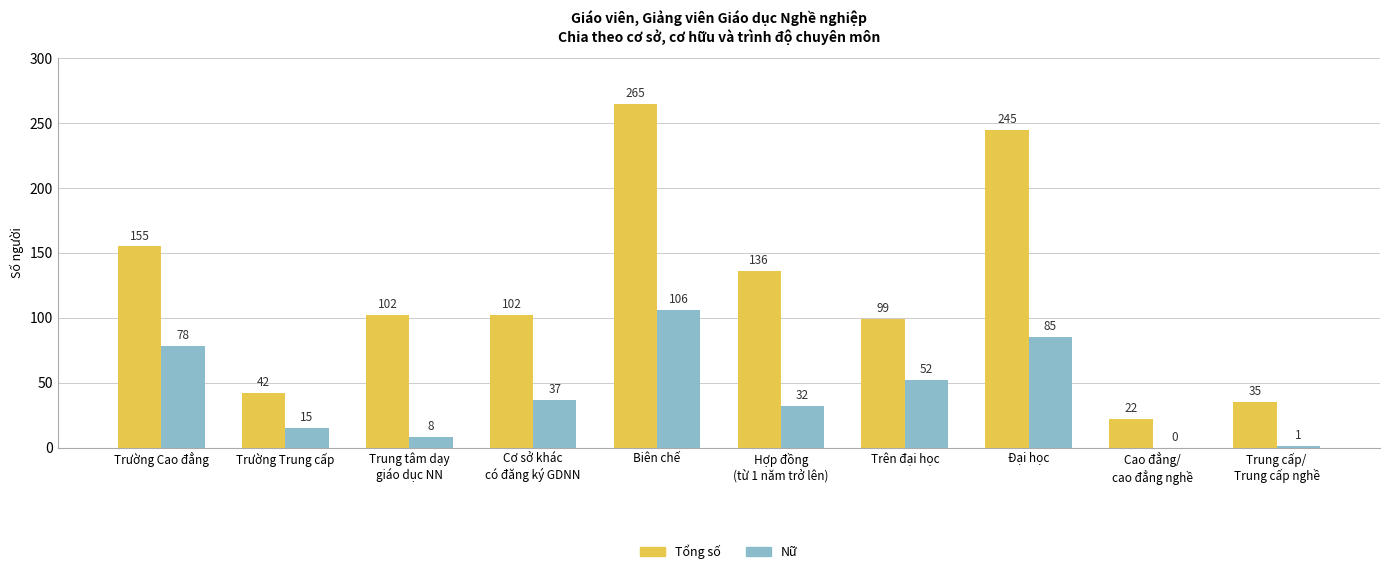

Between Trung tâm dạy
giáo dục NN and Cơ sở khác
có đăng ký GDNN, which series saw the biggest shift?

Nữ